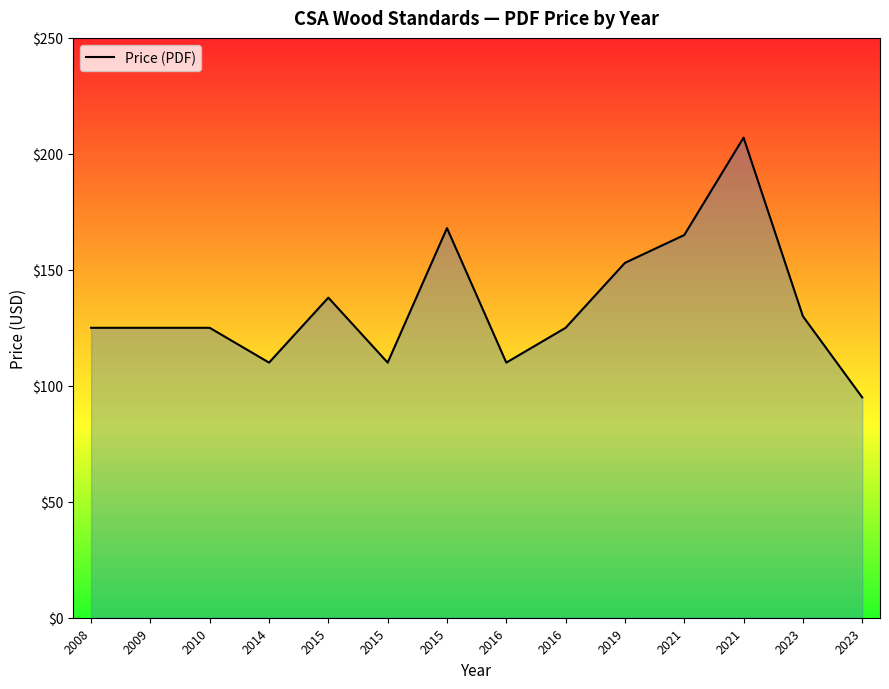

Does the chart have visible grid lines?

No